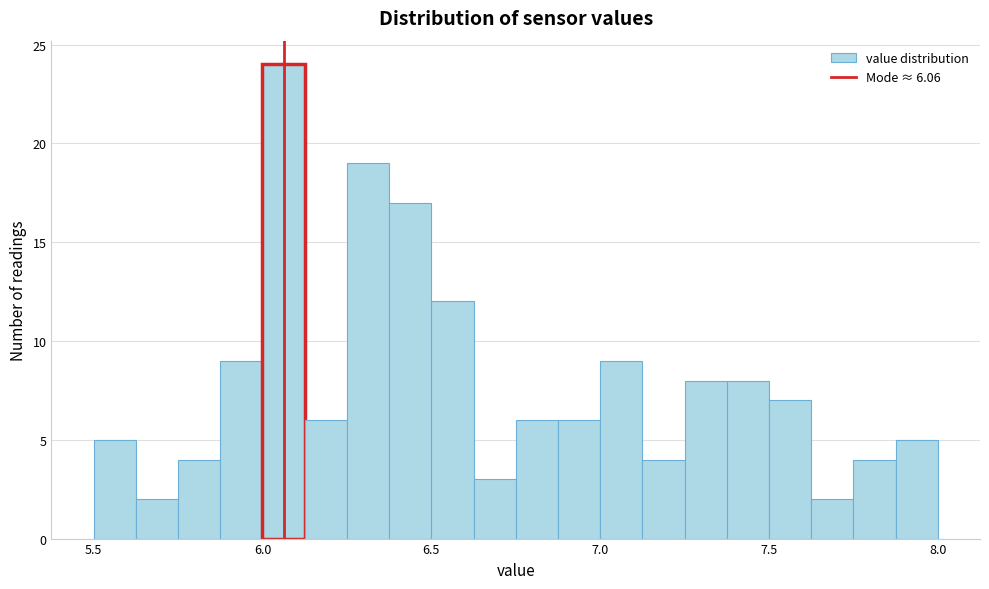

Around what value on the x-axis is the tallest bar? Give the approximate position of its centre, as read against the axis.

6.05